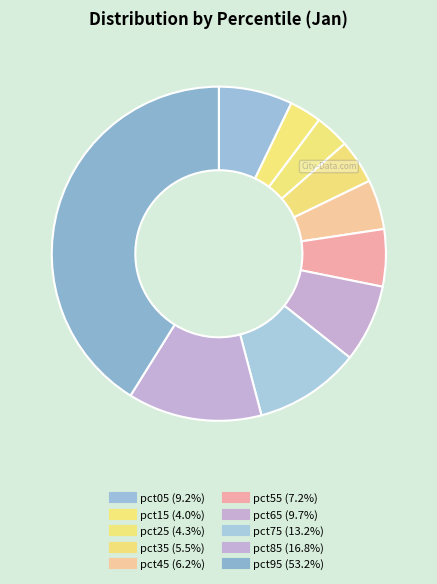

Is there a majority slice in this chart?

No